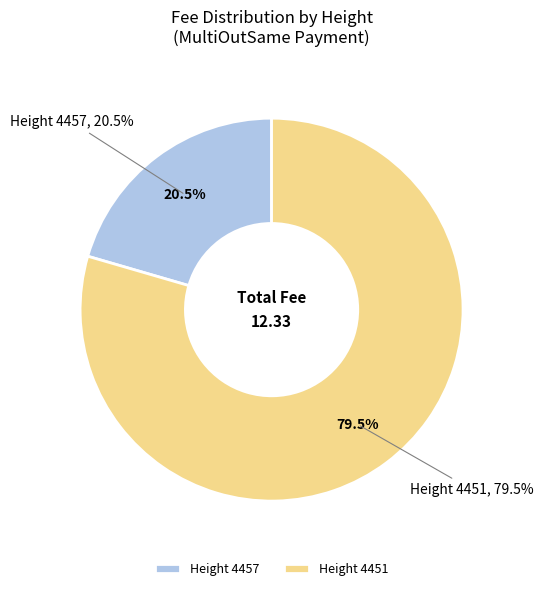

Which has a higher value, 4451 or 4457?

4451